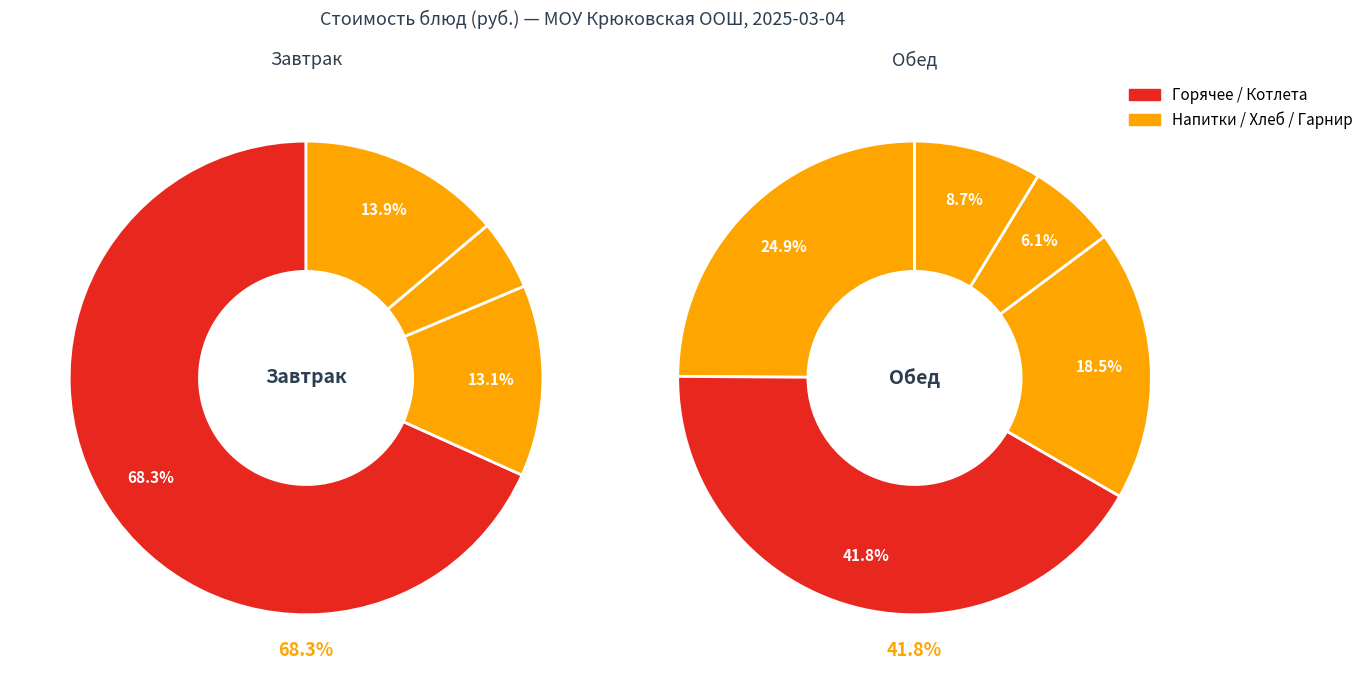

How many slices are in this pie chart?

9